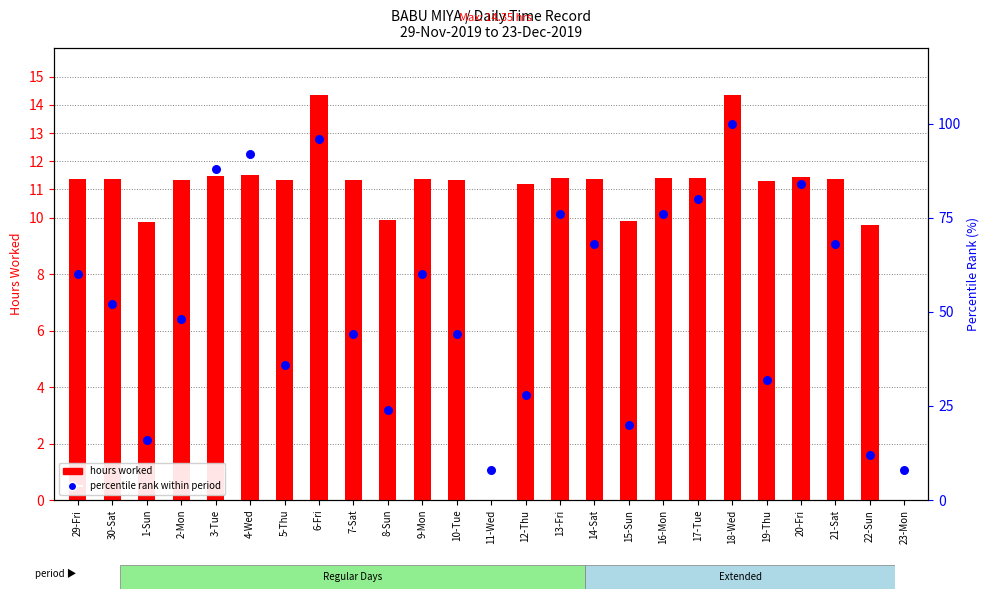

What is the total value across all series at 30-Sat?

63.4